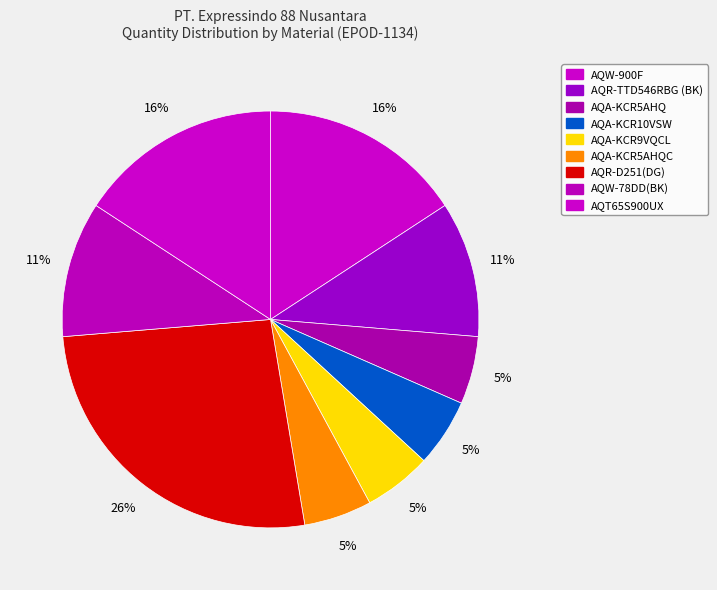

Which category has the biggest portion of the pie?

AQR-D251(DG)